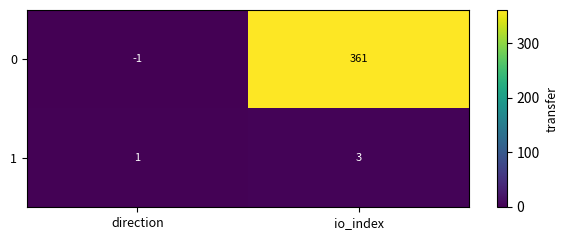

Which series has the largest total across all categories?

0